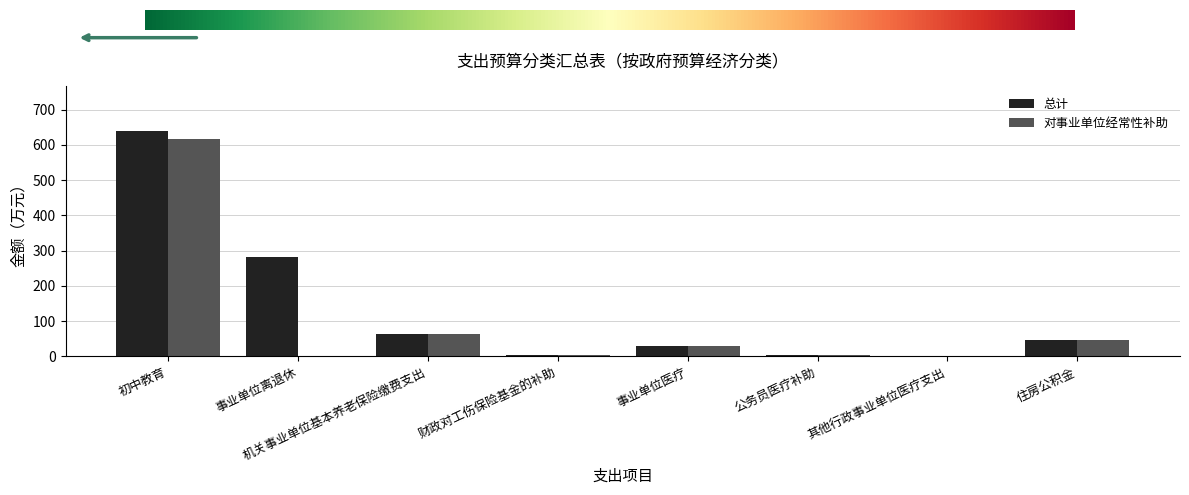

Between 事业单位离退休 and 住房公积金, which series saw the biggest shift?

总计